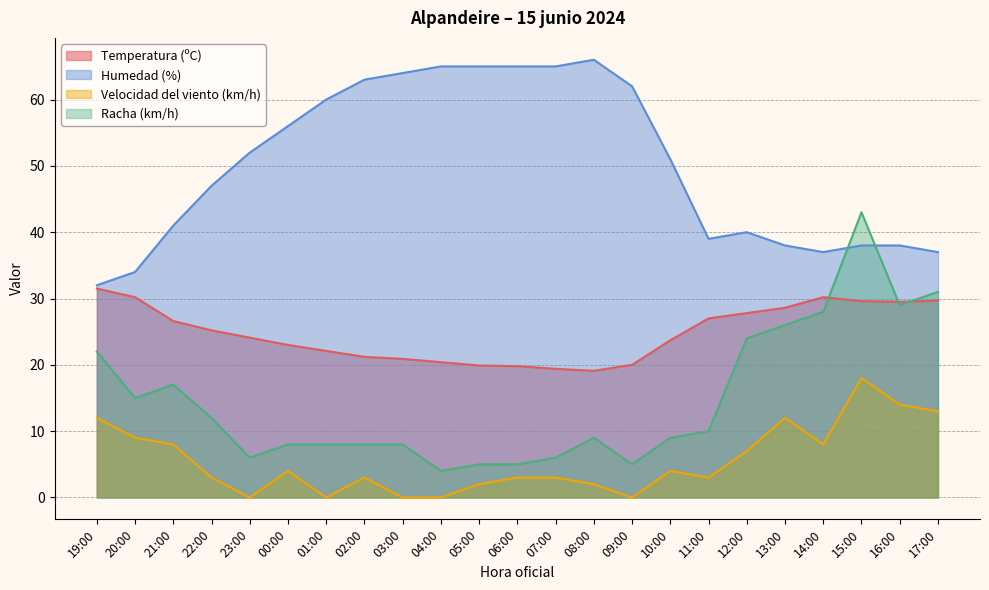

How many values in the Velocidad del viento (km/h) series are below 3?

7